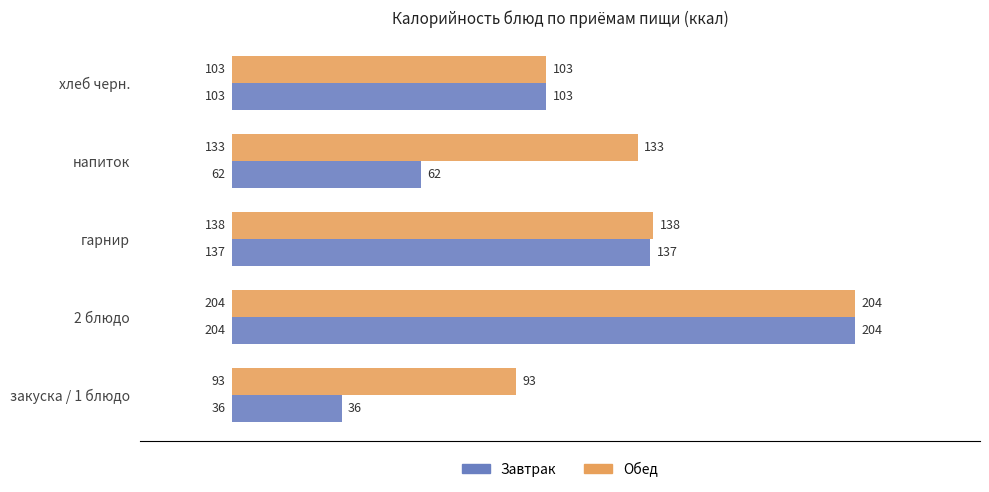

What is the difference between the maximum and second lowest values in the Завтрак series?

142